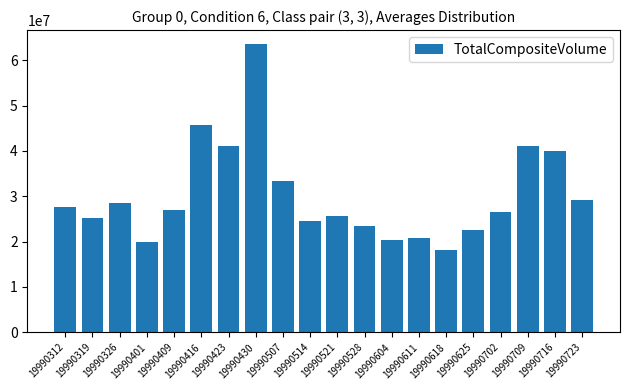

Are the bars grouped side by side (vs. stacked)?

No